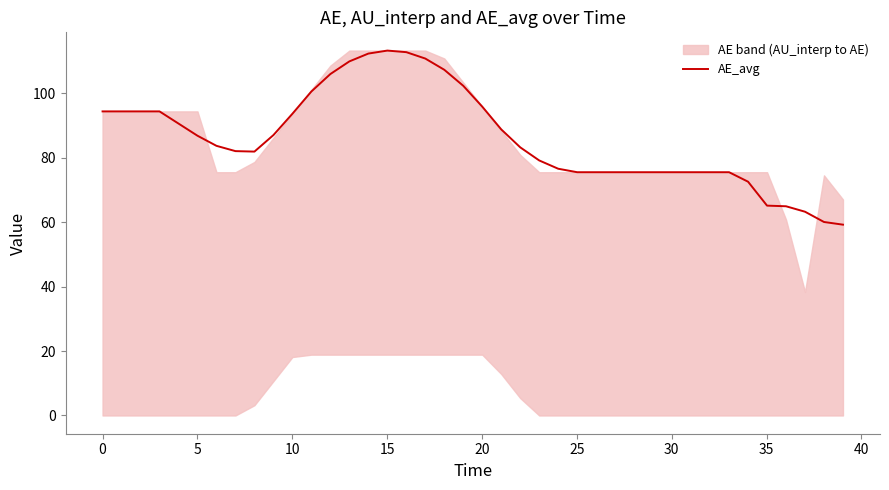

What is the lowest value of the AE_avg series?

59.2